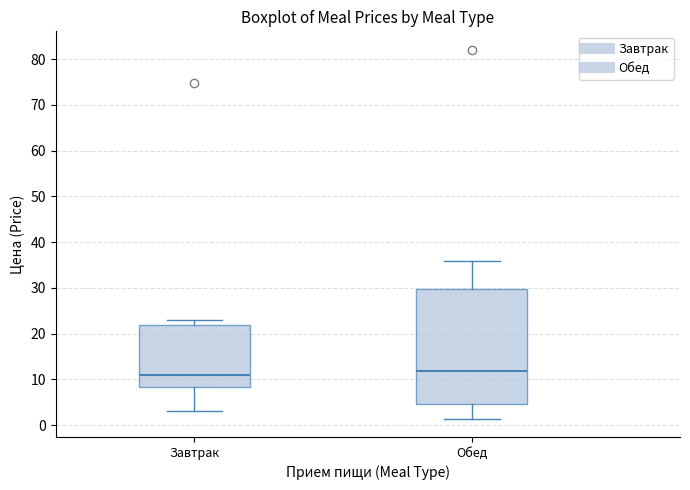

Where is the upper edge of the box for Обед on the y-axis? The values are not printed on the chart, so give them approximately, as read against the axis.

30